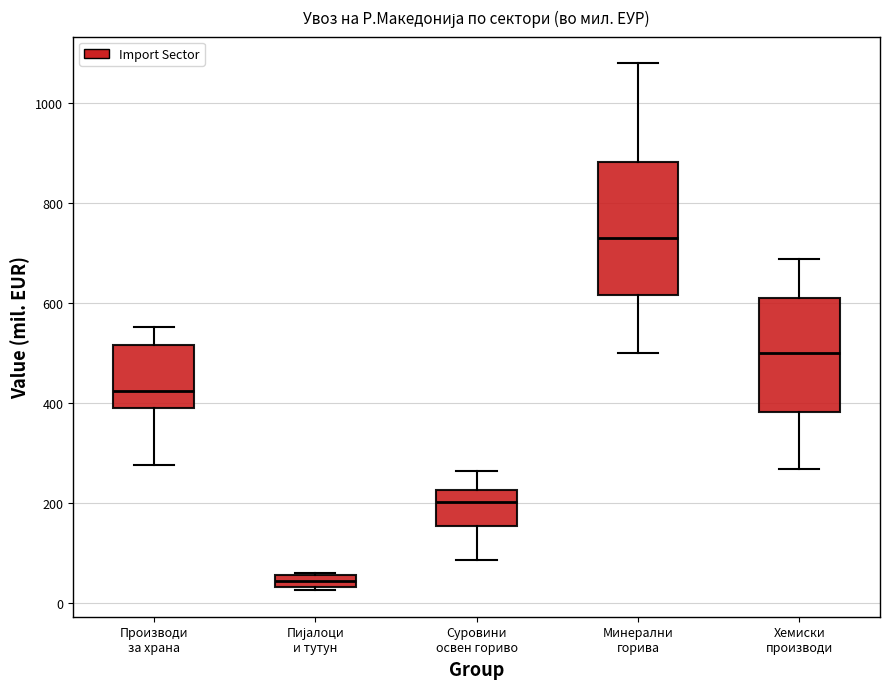

Where is the upper edge of the box for Пијалоци и тутун on the y-axis? The values are not printed on the chart, so give them approximately, as read against the axis.

60